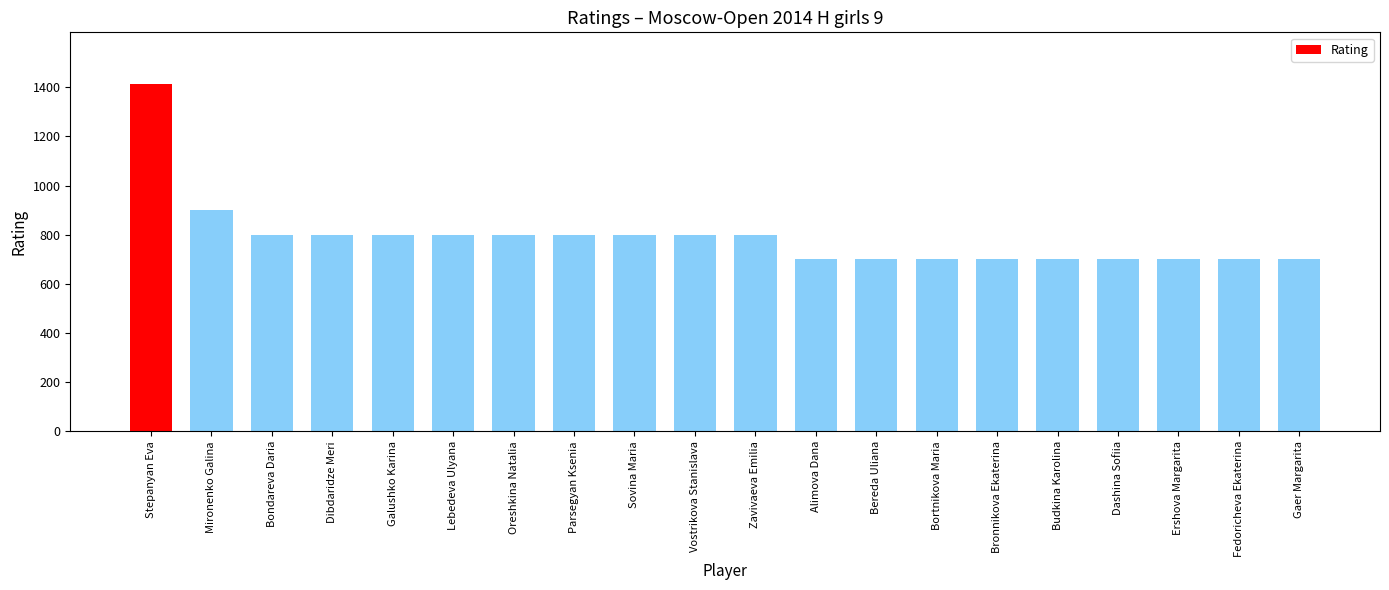

At which label does the data first exceed 800?

Stepanyan Eva